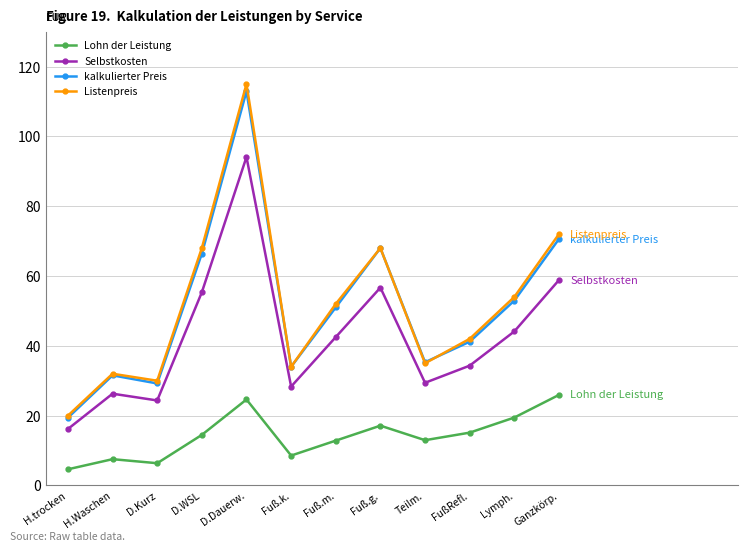

True or false: Listenpreis and Lohn der Leistung intersect in this chart.

False